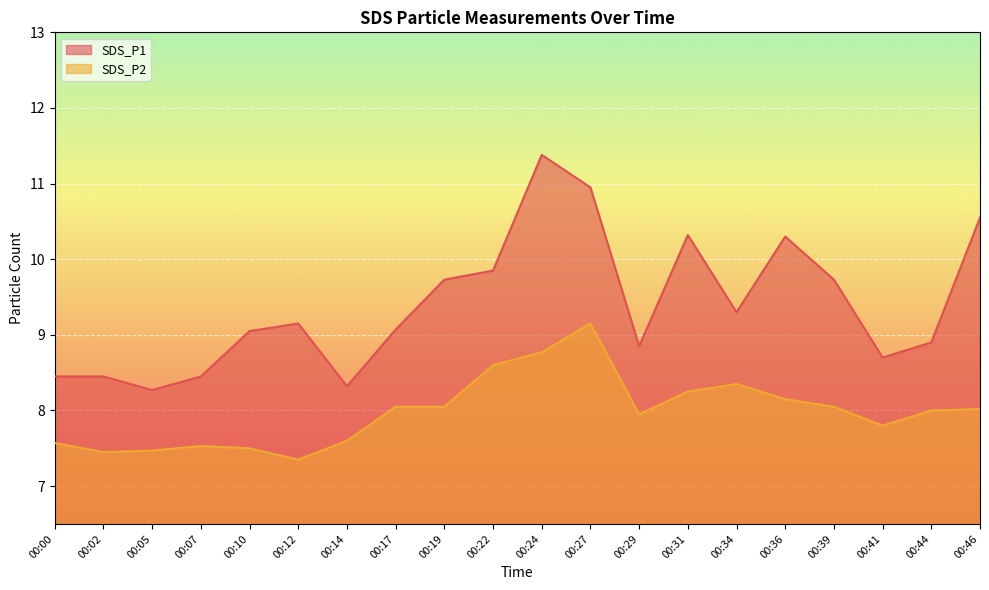

How many interior local valleys does the SDS_P1 series have?

5